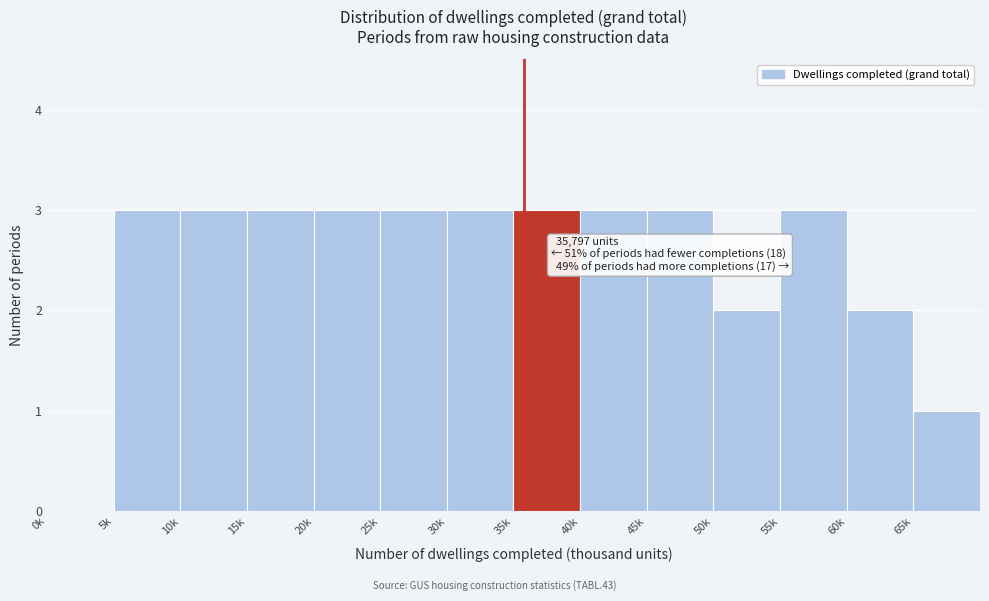

Reading left to right, list all the values displayed in this chart.

0k=0	5k=3	10k=3	15k=3	20k=3	25k=3	30k=3	35k=3	40k=3	45k=3	50k=2	55k=3	60k=2	65k=1